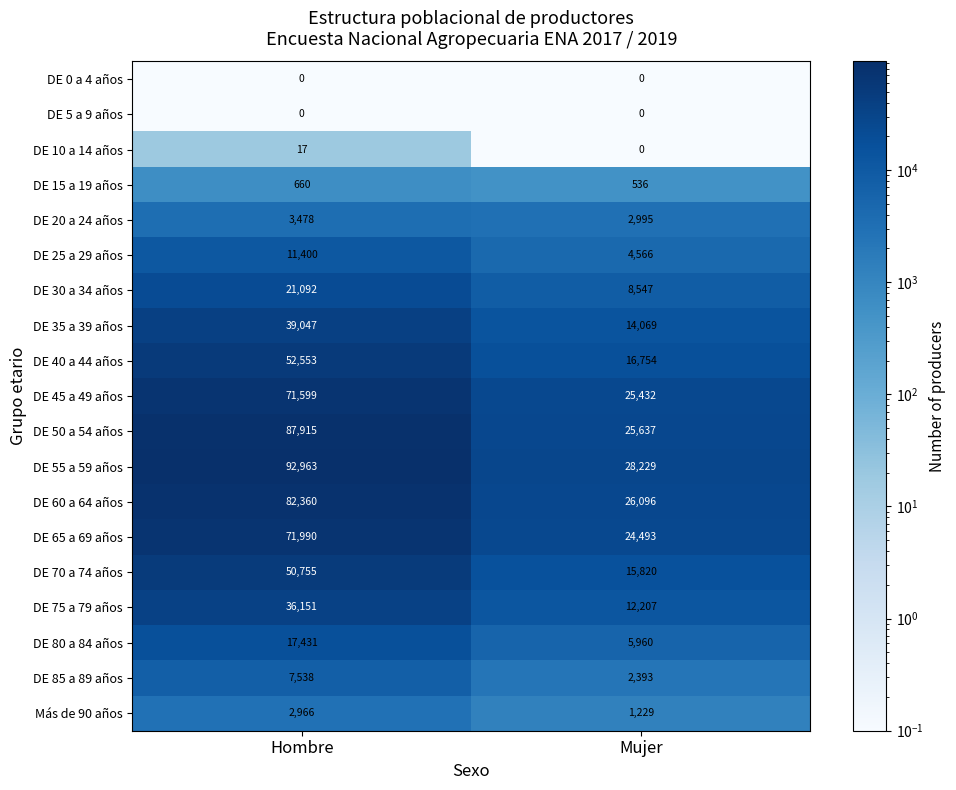

What is the total value across all series at Hombre?

649915